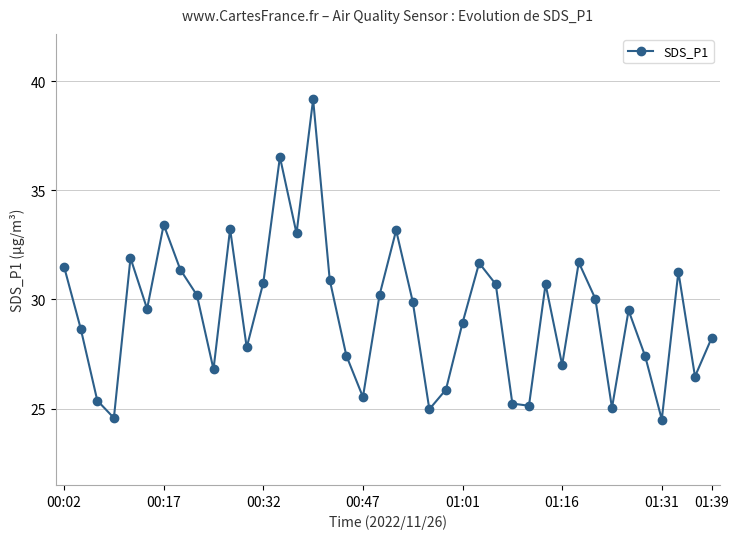

What is the value of the 33rd point from the left?

30.0